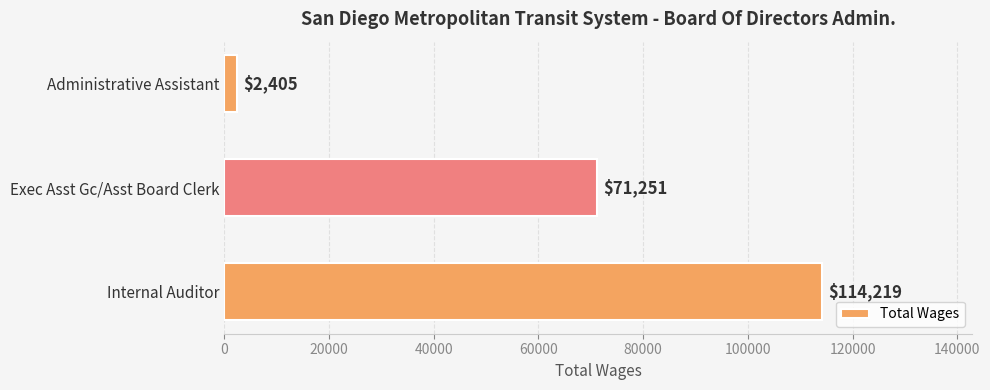

Reading bottom to top, extract all data points from this chart.

114219	71251	2405